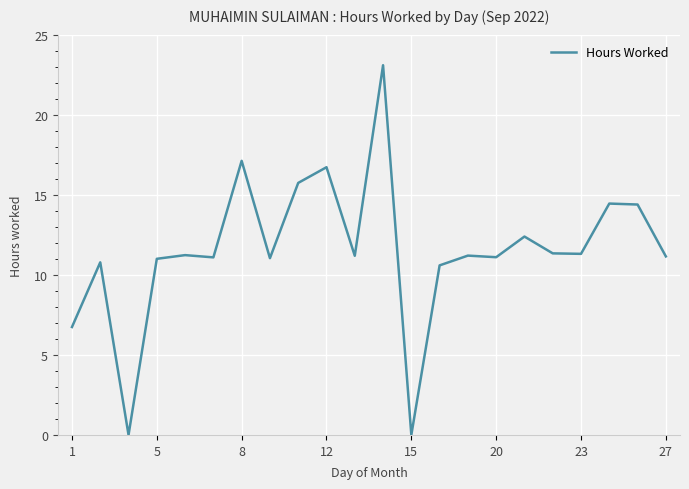

What is the difference between the maximum and minimum values?

23.1